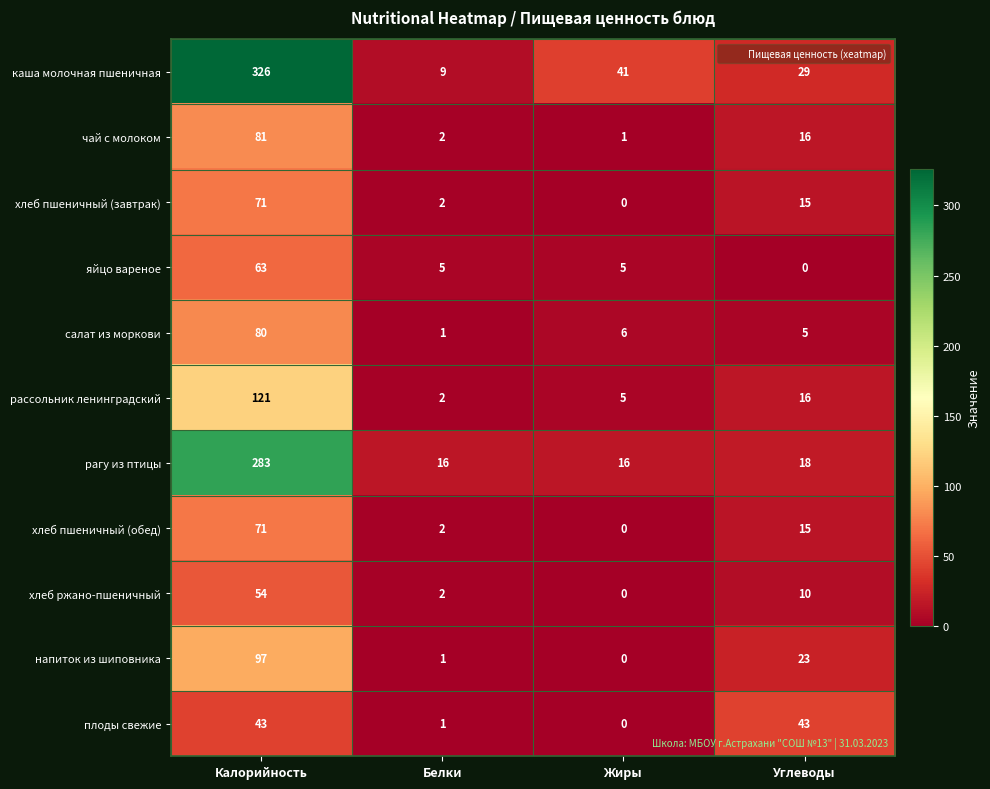

At which label does хлеб ржано-пшеничный first exceed 10?

Калорийность